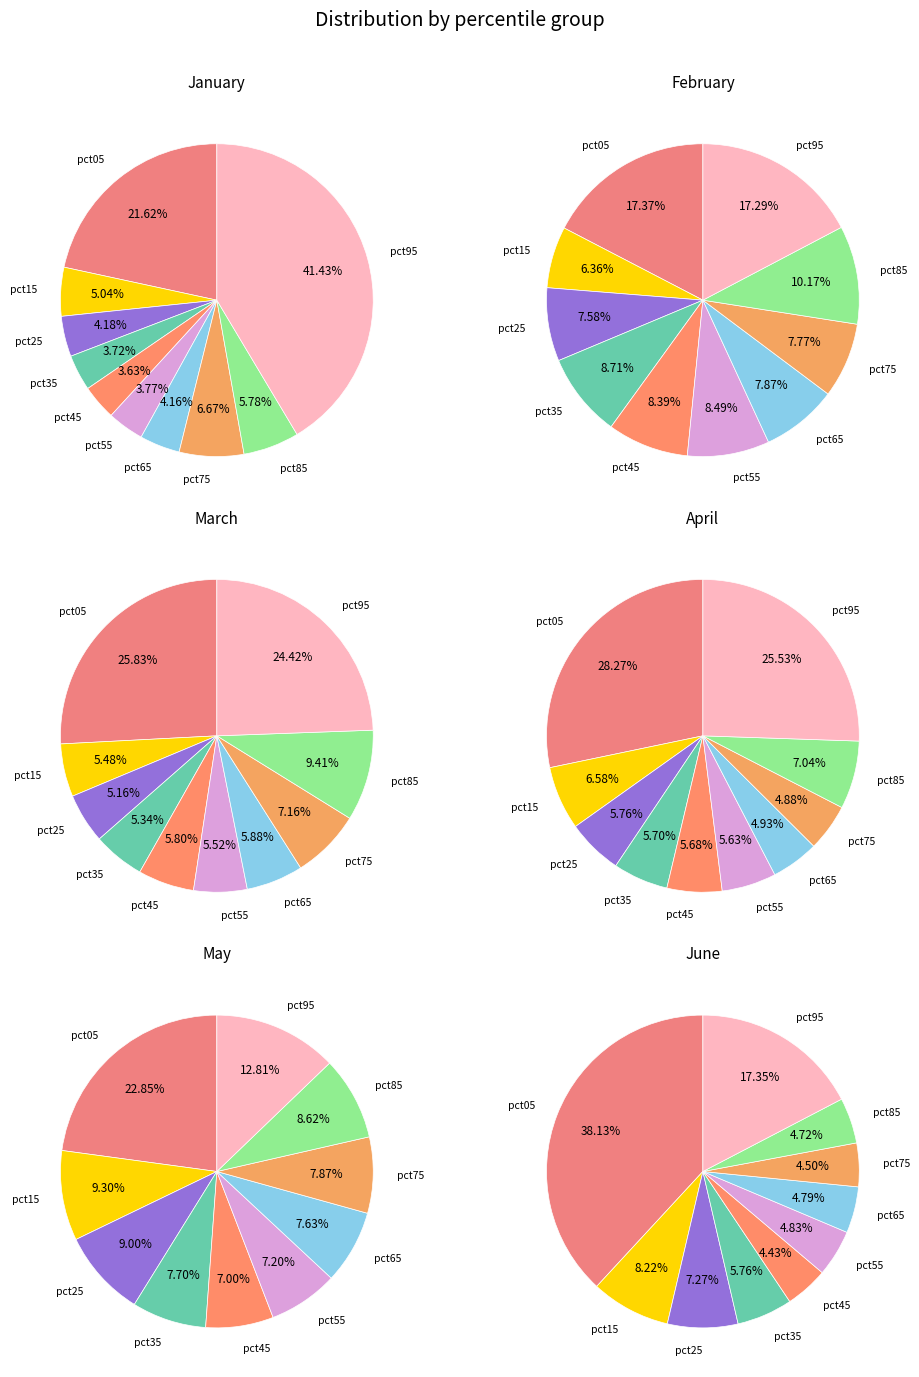

Is there a majority slice in this chart?

No